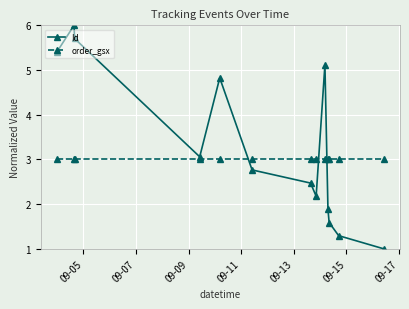

True or false: order_gsx and Id cross at least once.

True